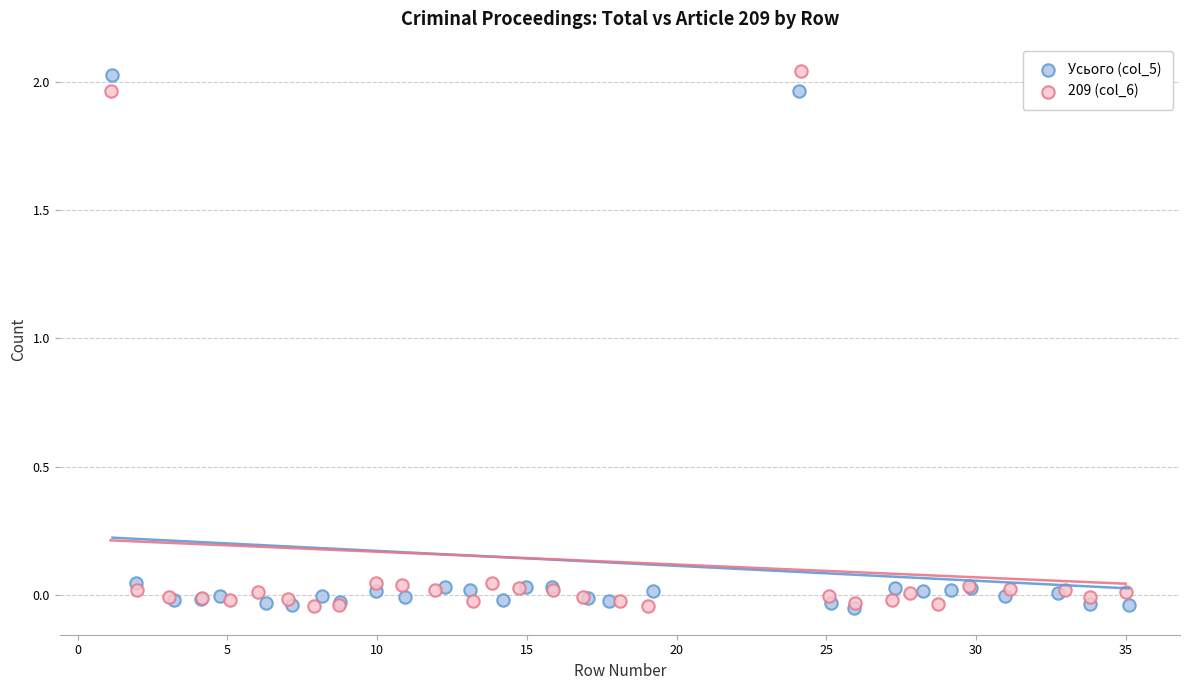

What are all the series names shown in the legend?

Усього (col_5), 209 (col_6)